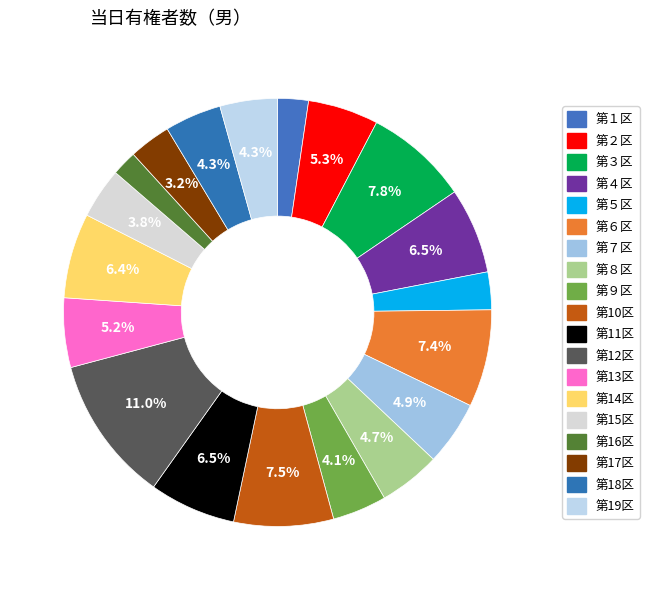

To the nearest percent, what is the difference between the 第14区 and 第９区 slice percentages?

2%